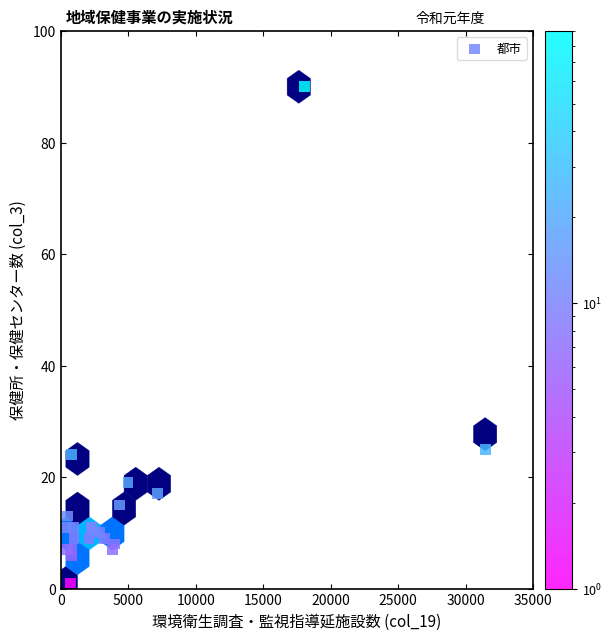

What Y value in the scatter plot is closest to 45?

25